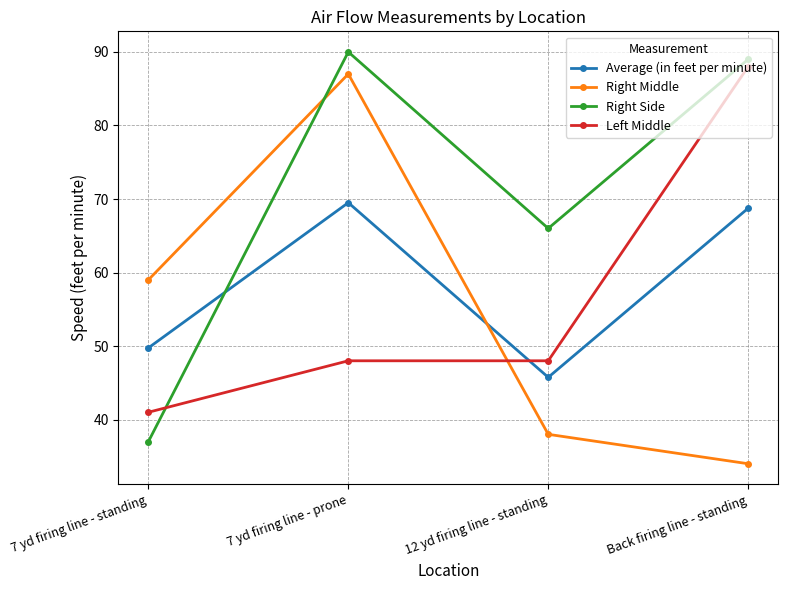

What is the label of the 2nd point from the left?

7 yd firing line - prone